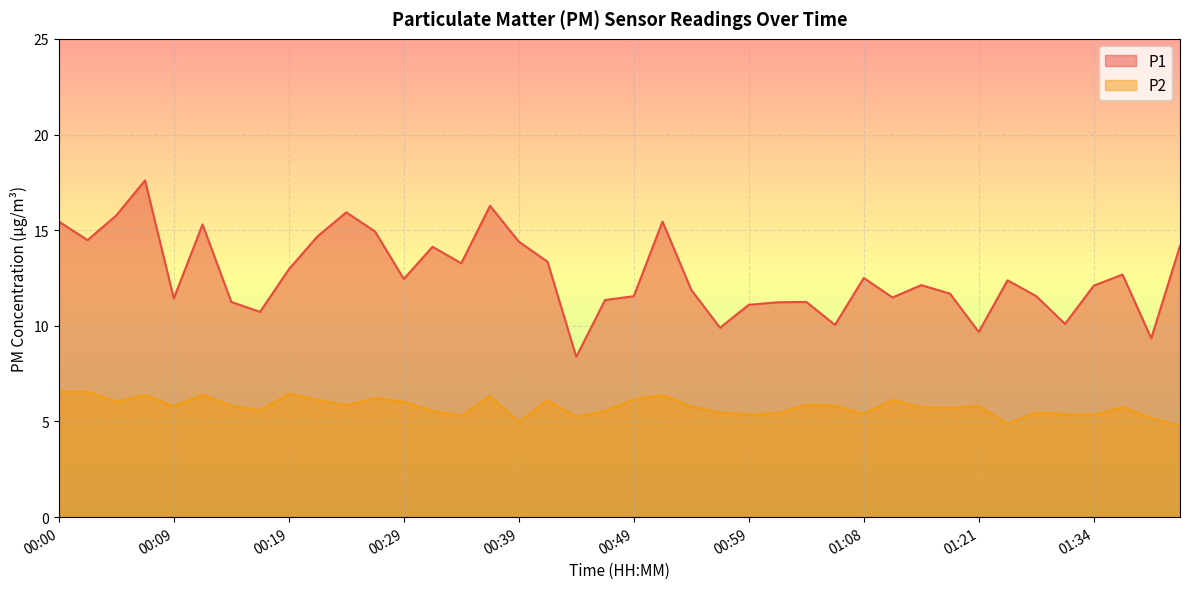

Between 00:07 and 00:56, which series saw the biggest shift?

P1